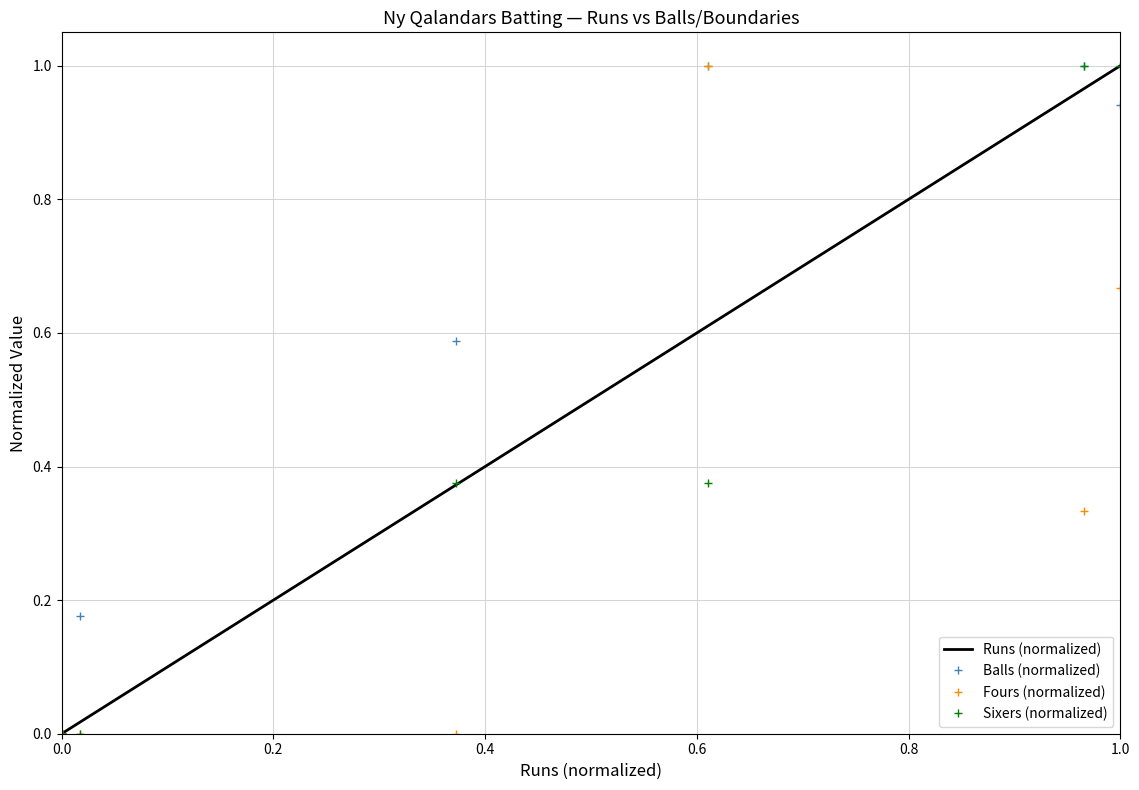

Reading left to right, transcribe all the data shown in this chart.

Runs (normalized): 0.0	0.0	0.0	0.0	0.0	0.0	0.4	0.6	1.0	1.0
Balls (normalized): 0.0	0.0	0.0	0.0	0.0	0.2	0.6	1.0	1.0	0.9
Fours (normalized): 0.0	0.0	0.0	0.0	0.0	0.0	0.0	1.0	0.3	0.7
Sixers (normalized): 0.0	0.0	0.0	0.0	0.0	0.0	0.4	0.4	1.0	1.0